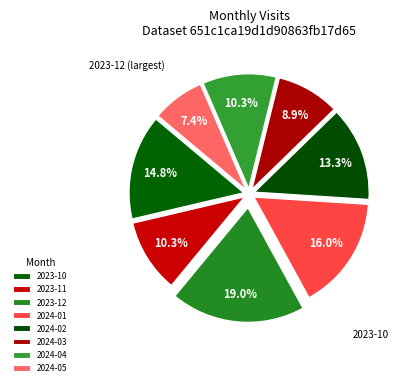

Which category has the smallest portion of the pie?

2024-05